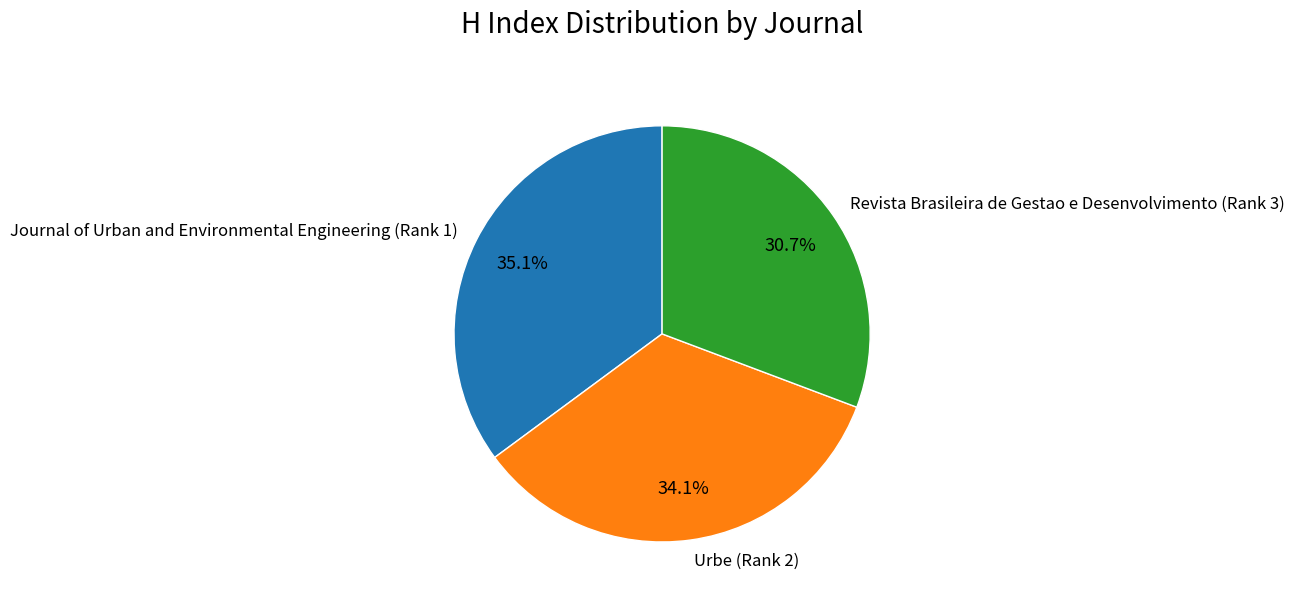

To the nearest percent, what is the average slice percentage?

33%